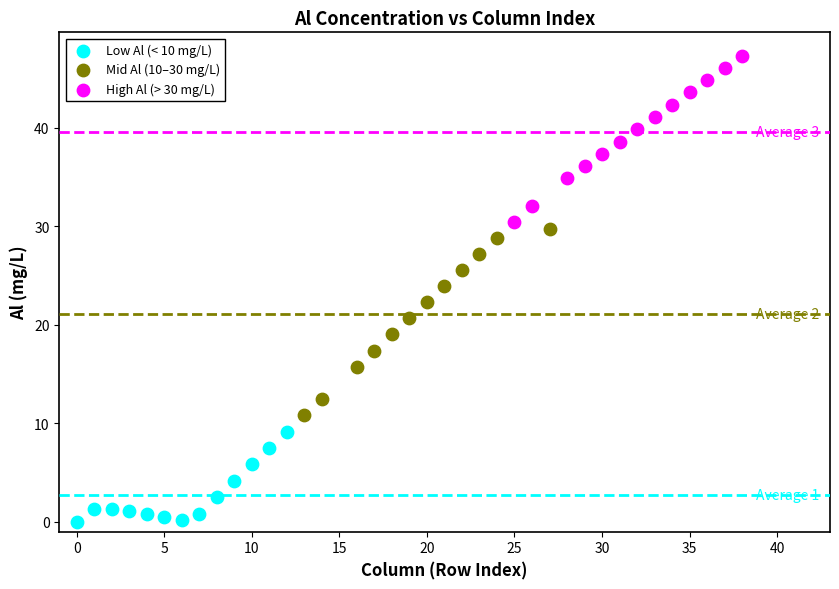

Which series has the widest spread of Y values?

Mid Al (10–30 mg/L)